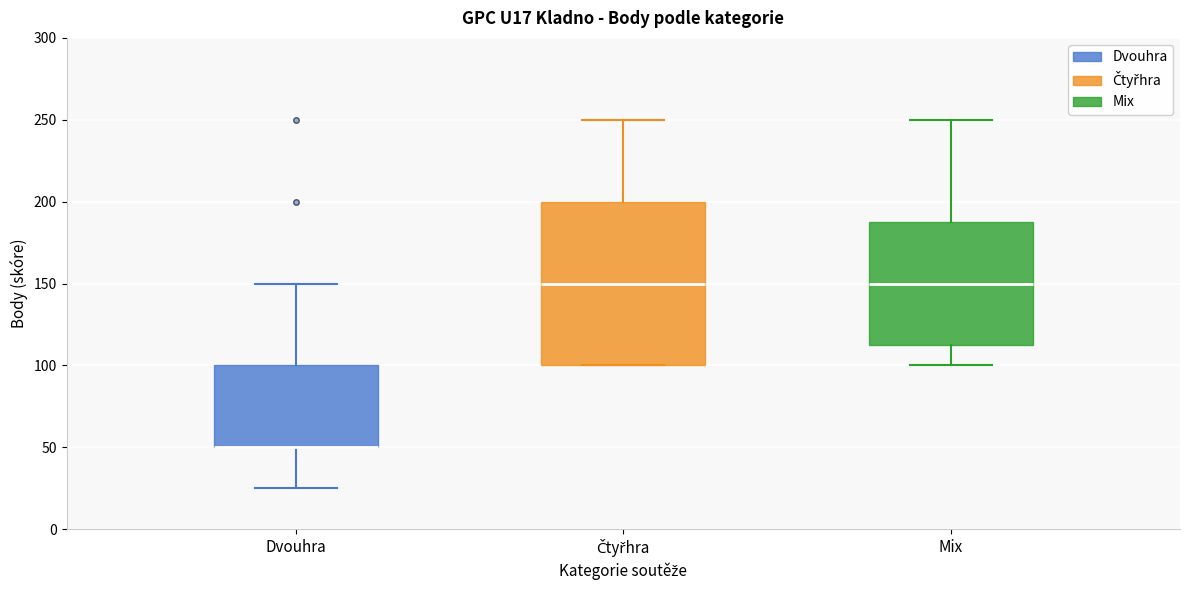

Comparing the boxes themselves (not the whiskers), which one is the tallest?

Čtyřhra